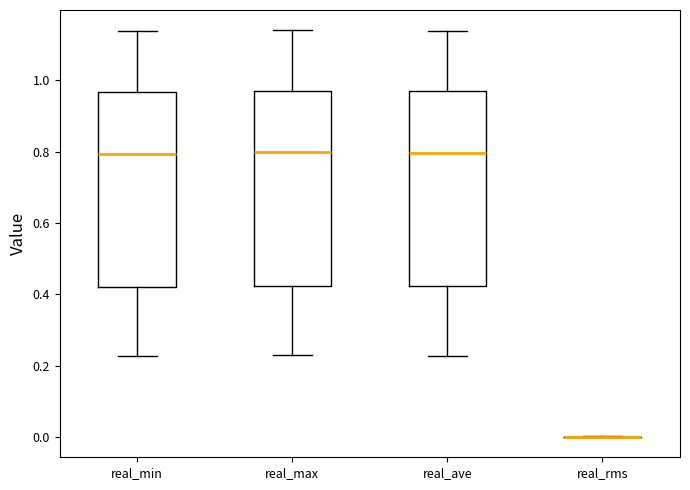

Where does the upper whisker of the box for real_max end on the y-axis? The values are not printed on the chart, so give them approximately, as read against the axis.

1.14